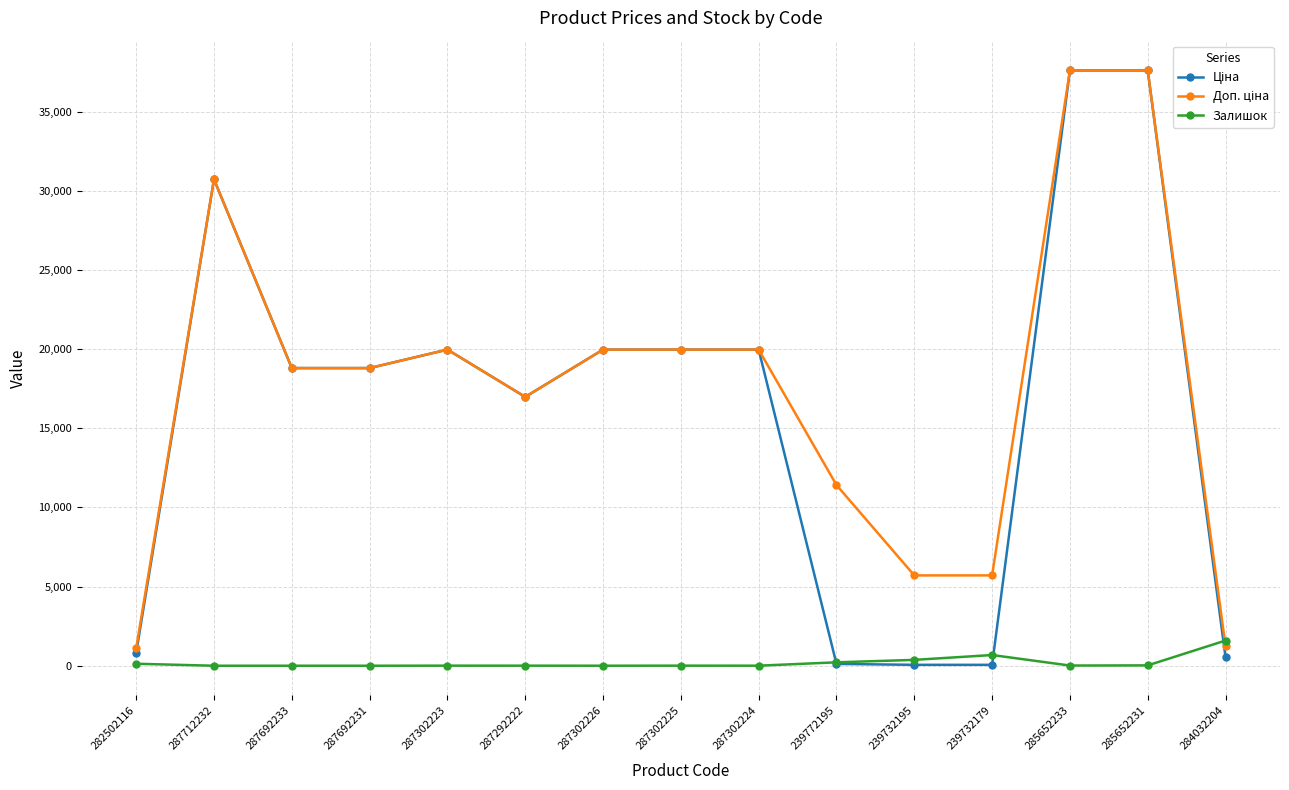

At which label does Залишок reach its peak?

284032204